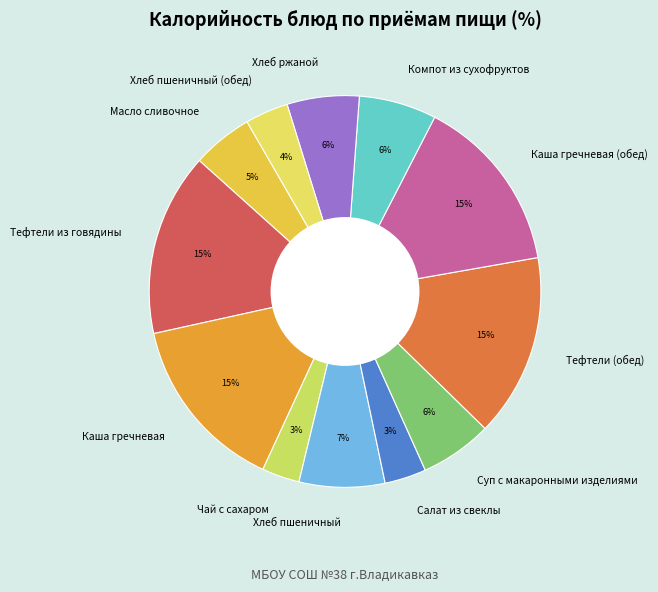

Is there any slice that represents more than half of the pie?

No